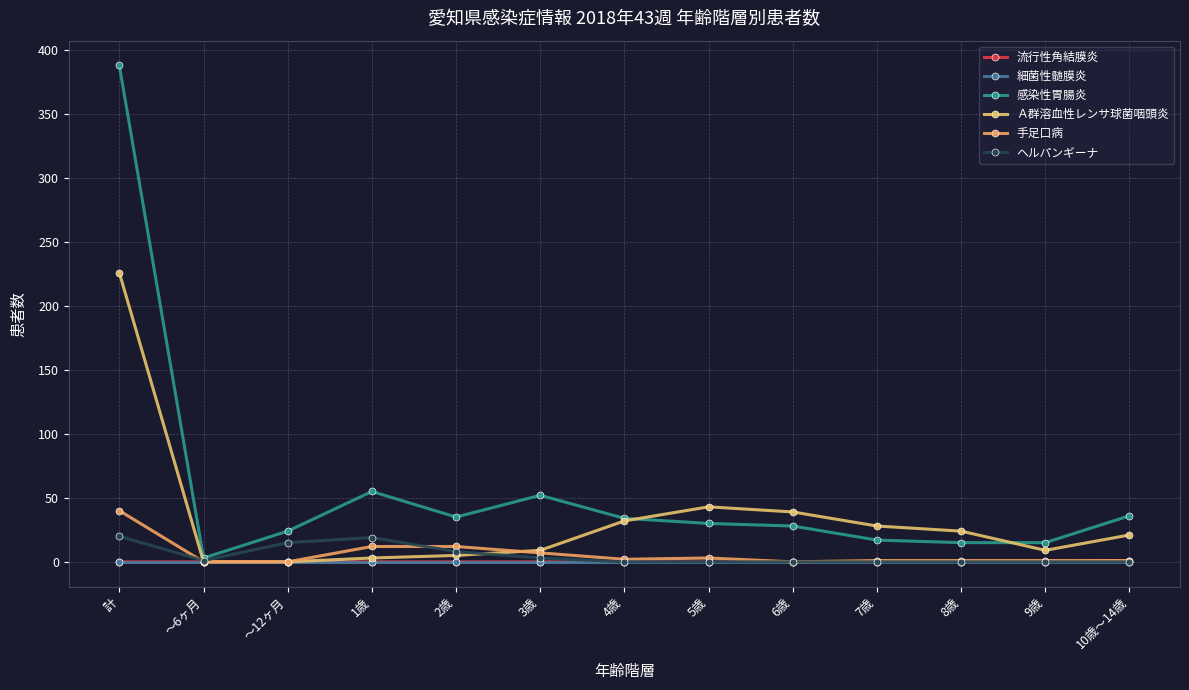

Where is the first local maximum for 感染性胃腸炎?

1歳